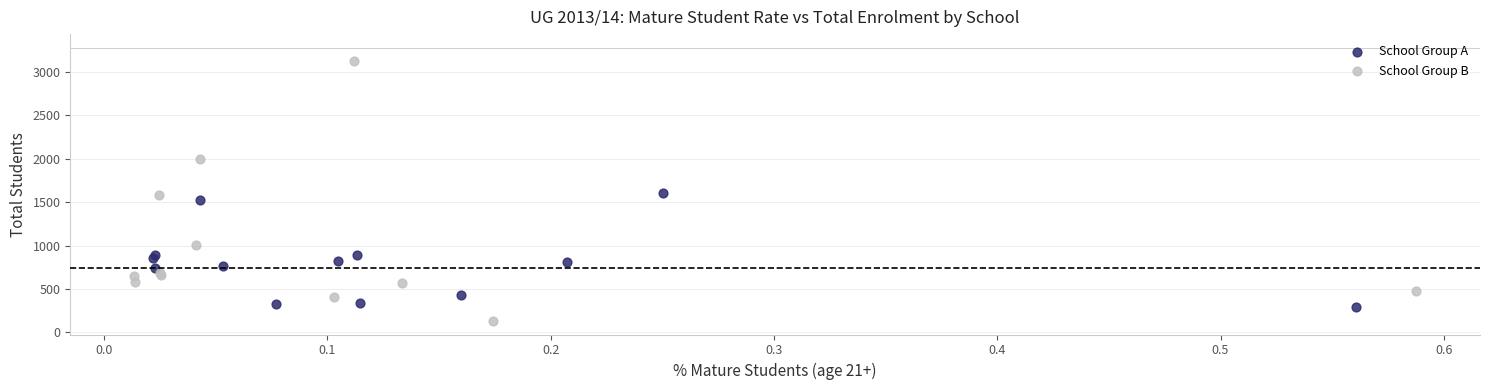

What are all the series names shown in the legend?

School Group A, School Group B